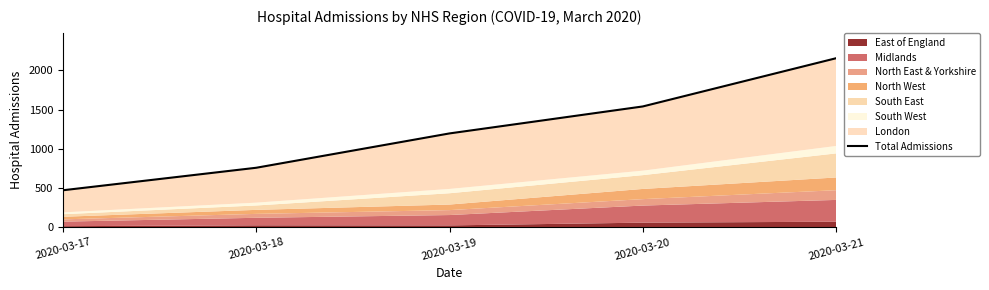

List the labels in order of value, smallest first.

2020-03-17, 2020-03-18, 2020-03-19, 2020-03-20, 2020-03-21